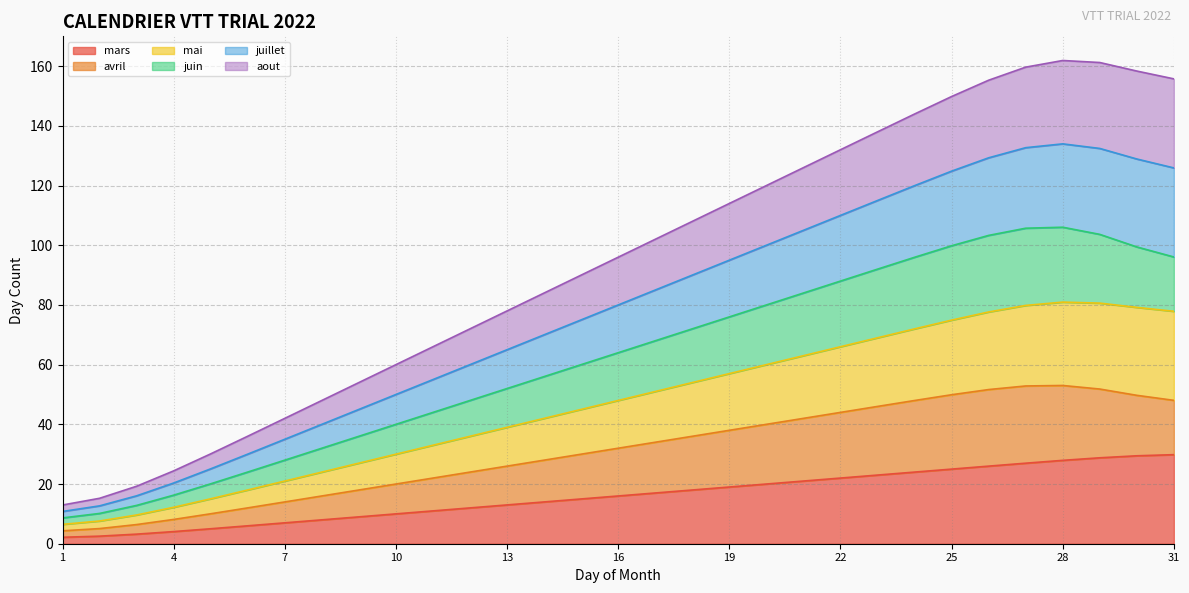

True or false: juillet has more than 2 interior local peaks.

False